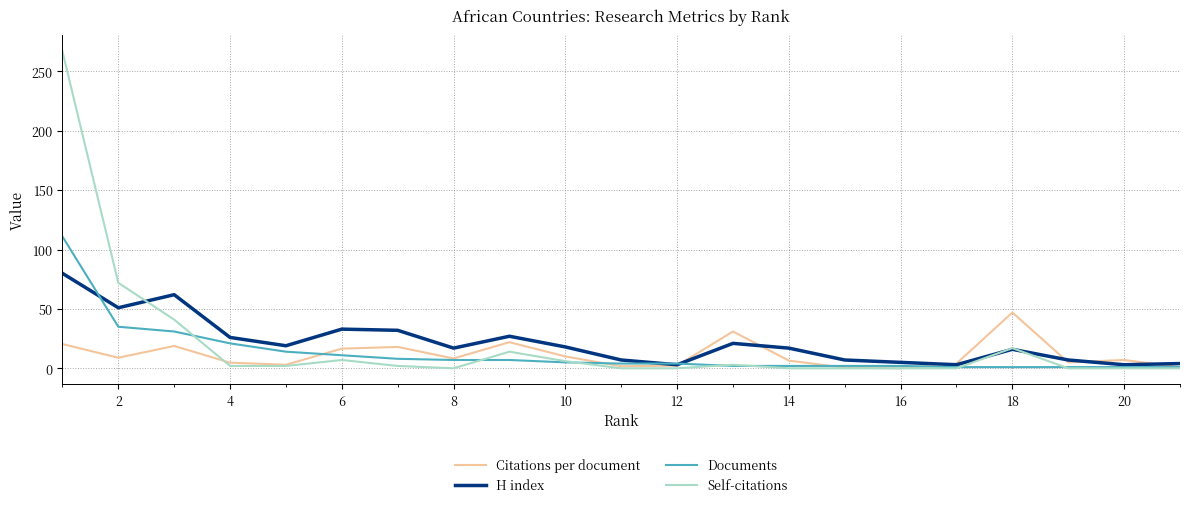

List the series in order of their peak value, lowest first.

Citations per document, H index, Documents, Self-citations